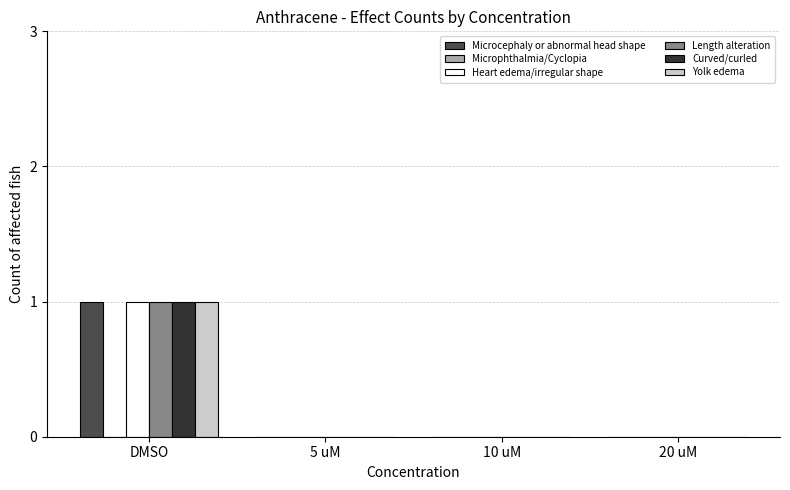

At which category is the sum across all series the highest?

DMSO